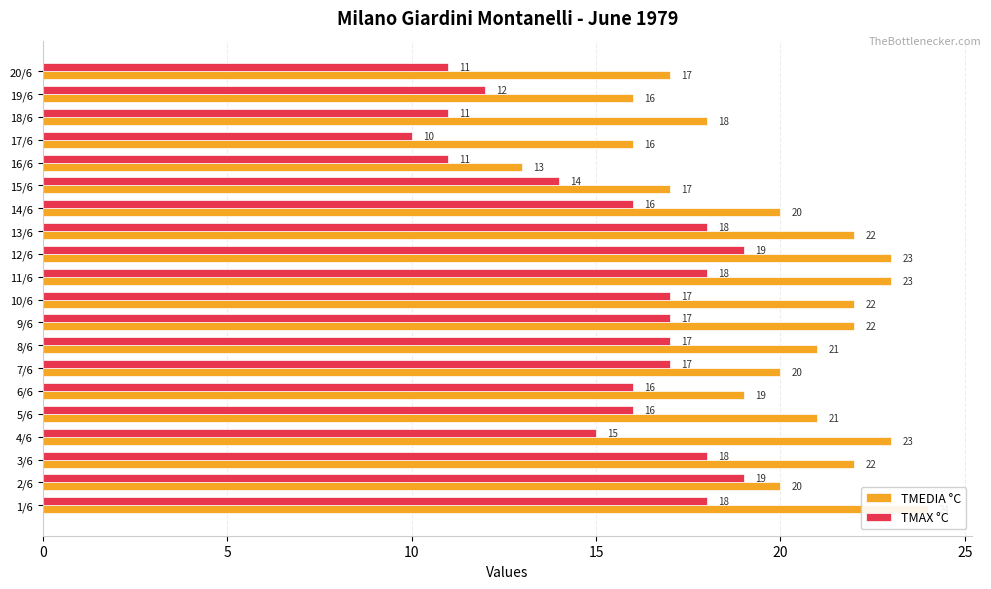

Which series has the largest range (max minus min)?

TMEDIA °C